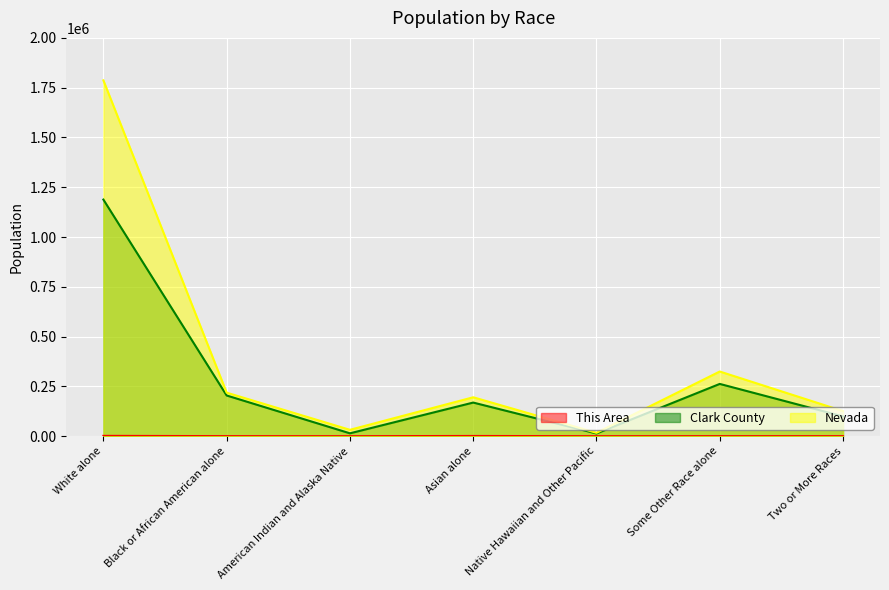

Which series has the largest range (max minus min)?

Nevada